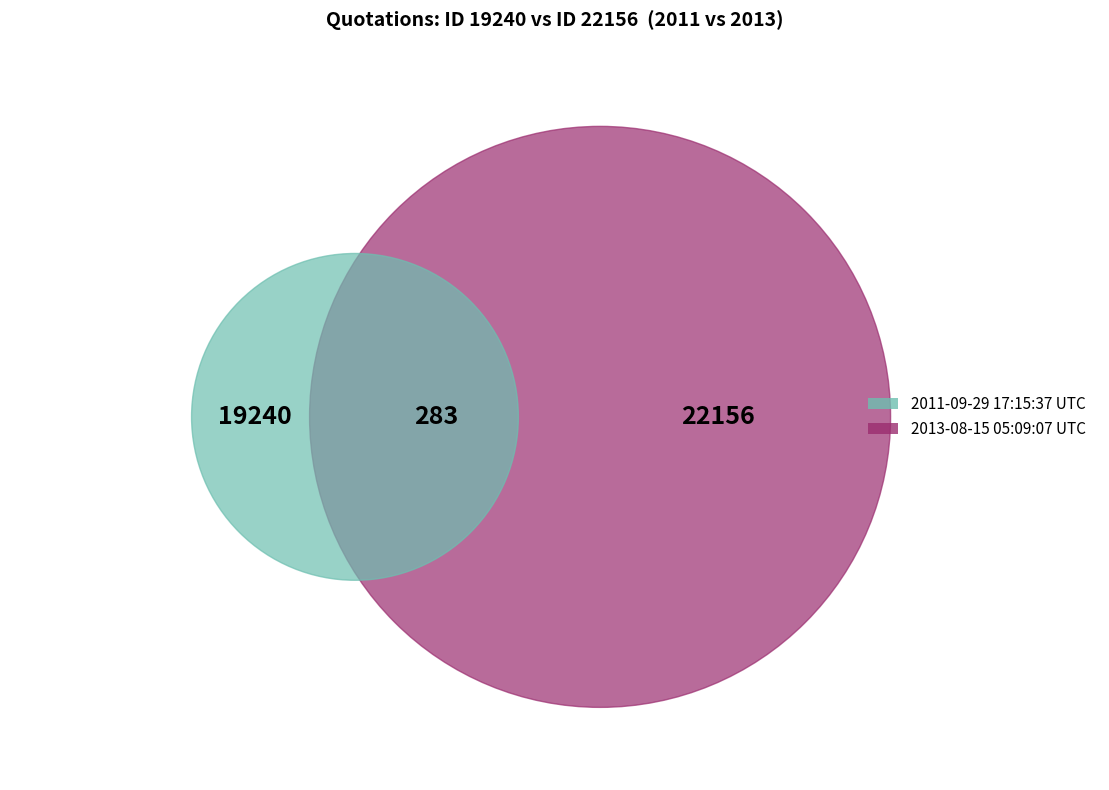

How many segments does this pie chart have?

2